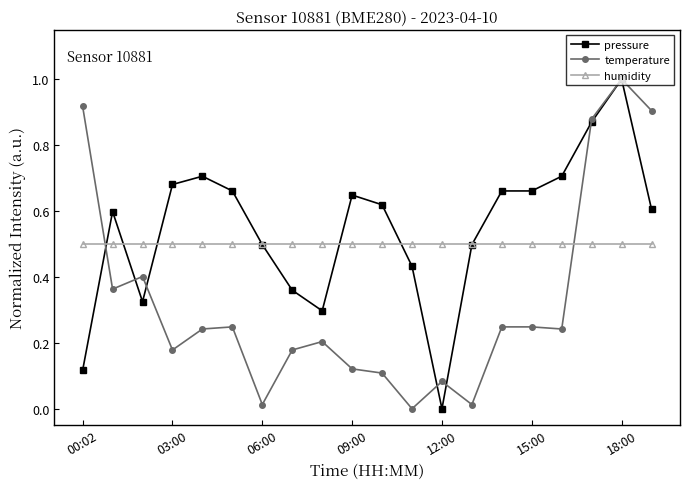

What are all the series names shown in the legend?

pressure, temperature, humidity